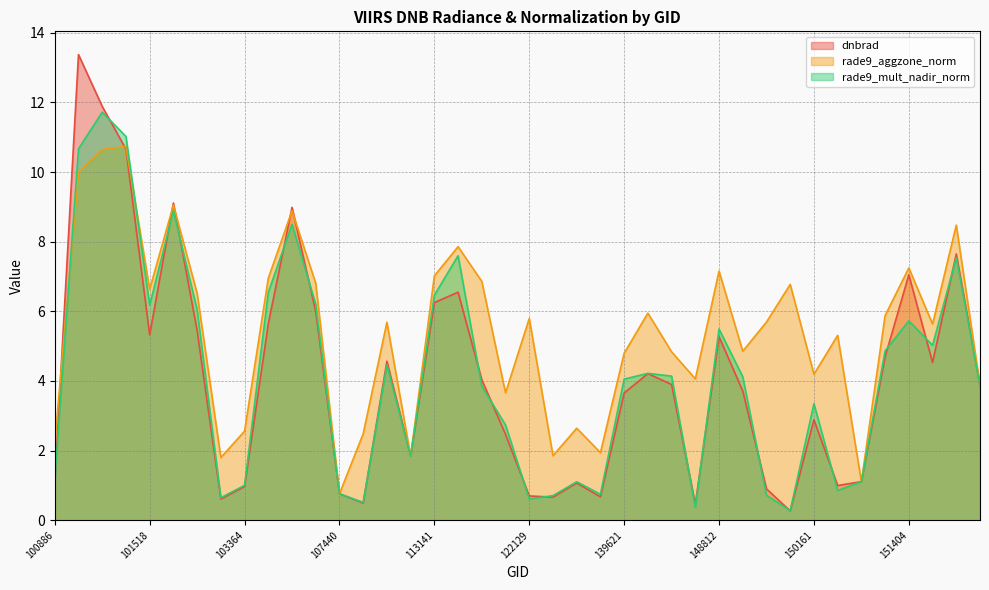

Count the number of categories in the chart.

40